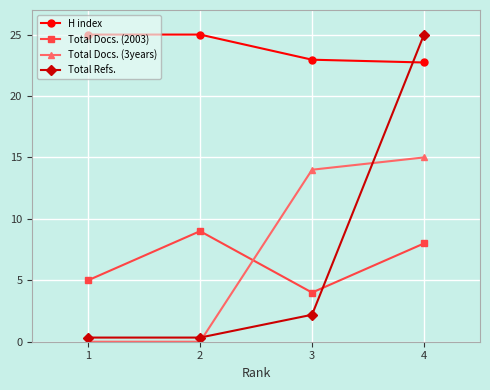

Count the number of categories in the chart.

4